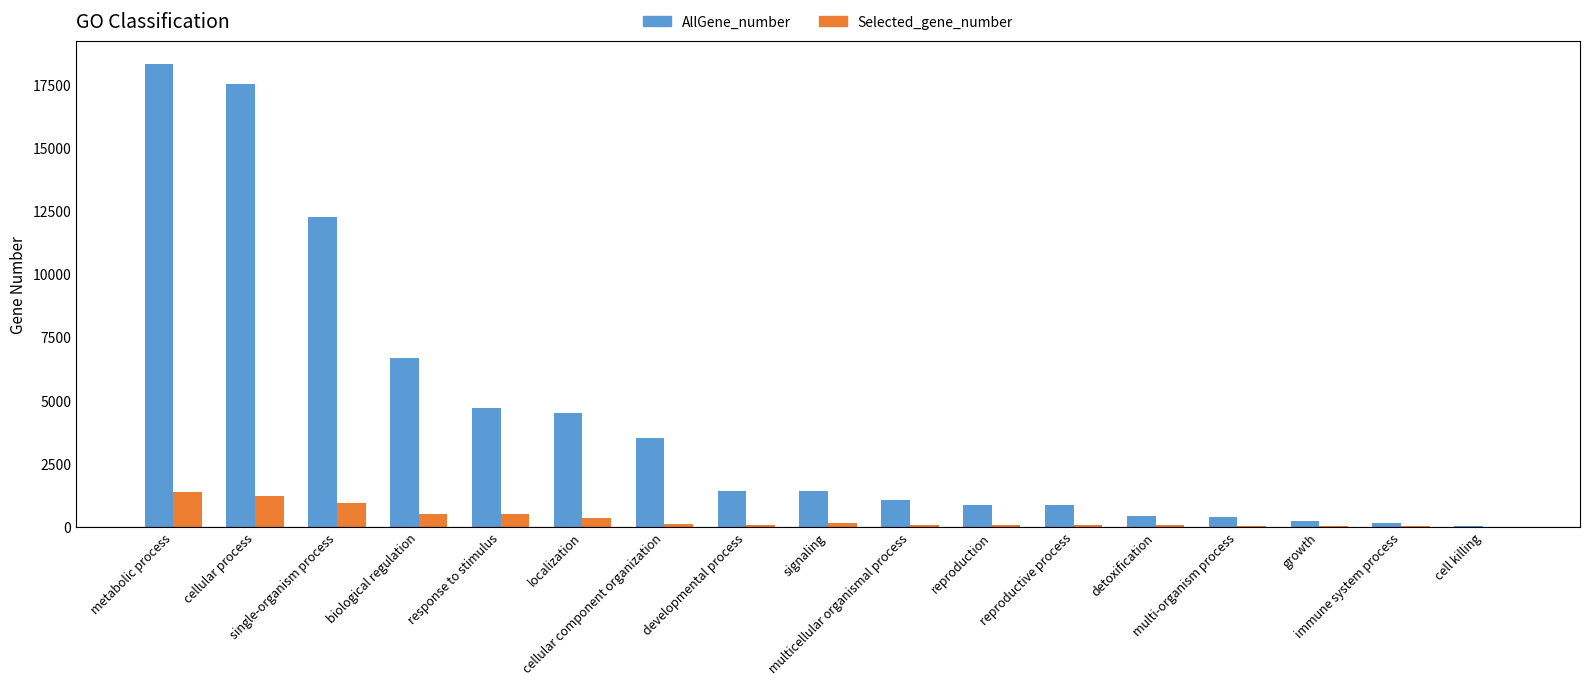

What is the average value of the Selected_gene_number series?

324